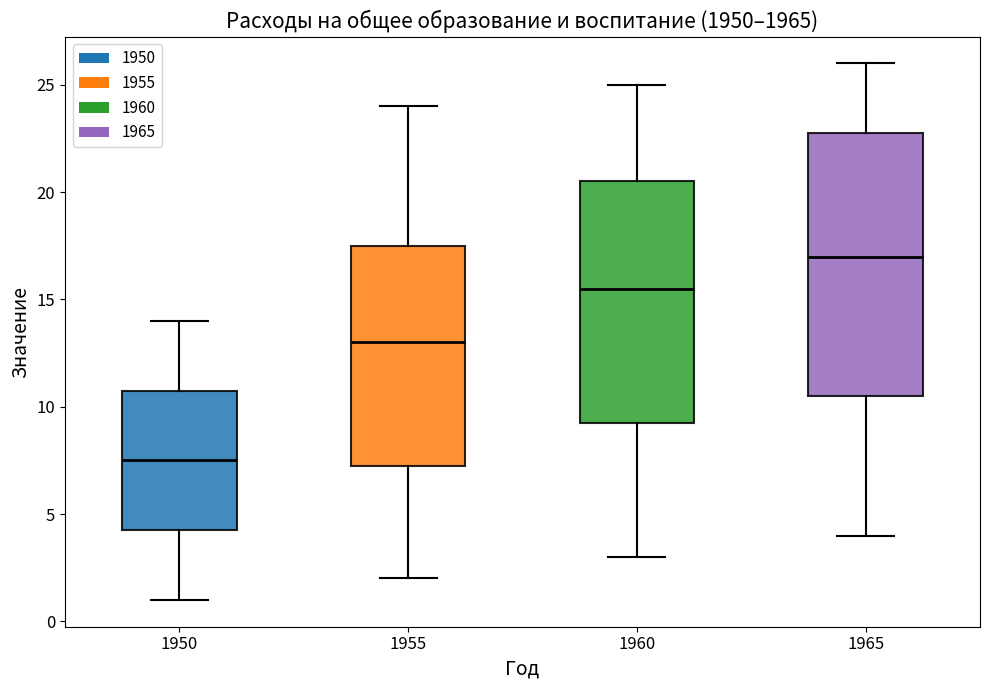

Which box is the tallest, from its lower edge to its upper edge?

1965